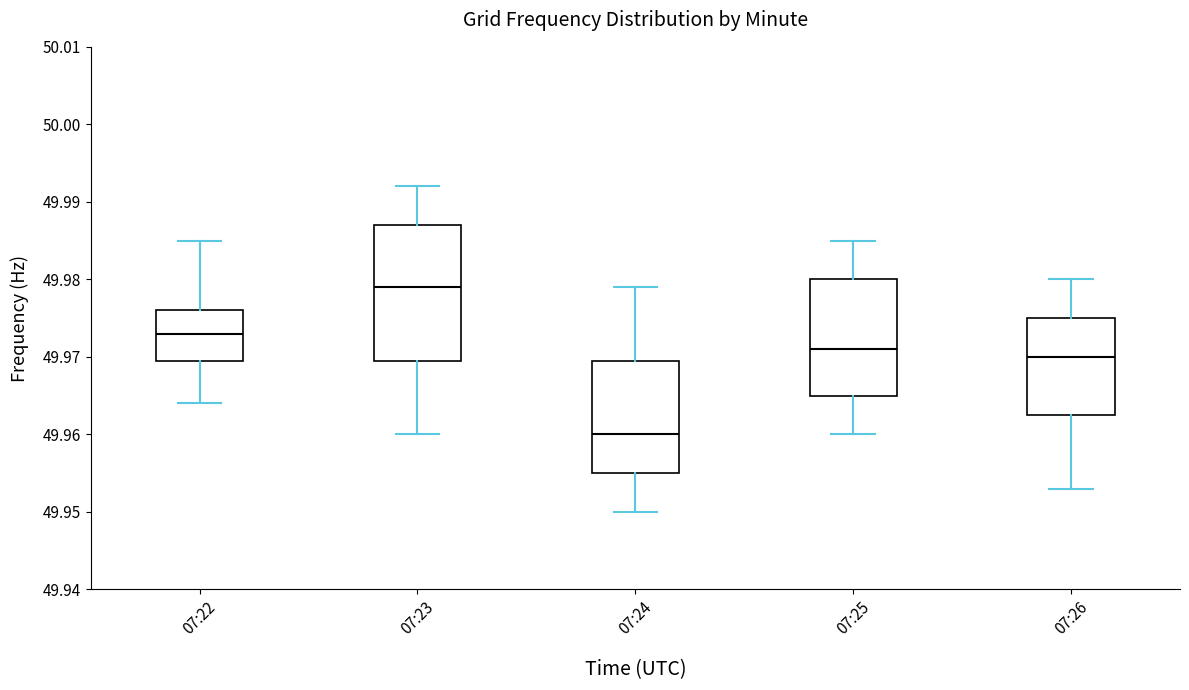

Reading left to right, read every box against the y-axis: the position of its median line, the range the box covers, and the ends of its whiskers. The values are not printed on the chart, so give them approximately, as read against the axis.

07:22: median 49.973, box 49.970 to 49.976, whiskers 49.964 to 49.985
07:23: median 49.979, box 49.970 to 49.987, whiskers 49.960 to 49.992
07:24: median 49.960, box 49.955 to 49.970, whiskers 49.950 to 49.979
07:25: median 49.971, box 49.965 to 49.980, whiskers 49.960 to 49.985
07:26: median 49.970, box 49.963 to 49.975, whiskers 49.953 to 49.980